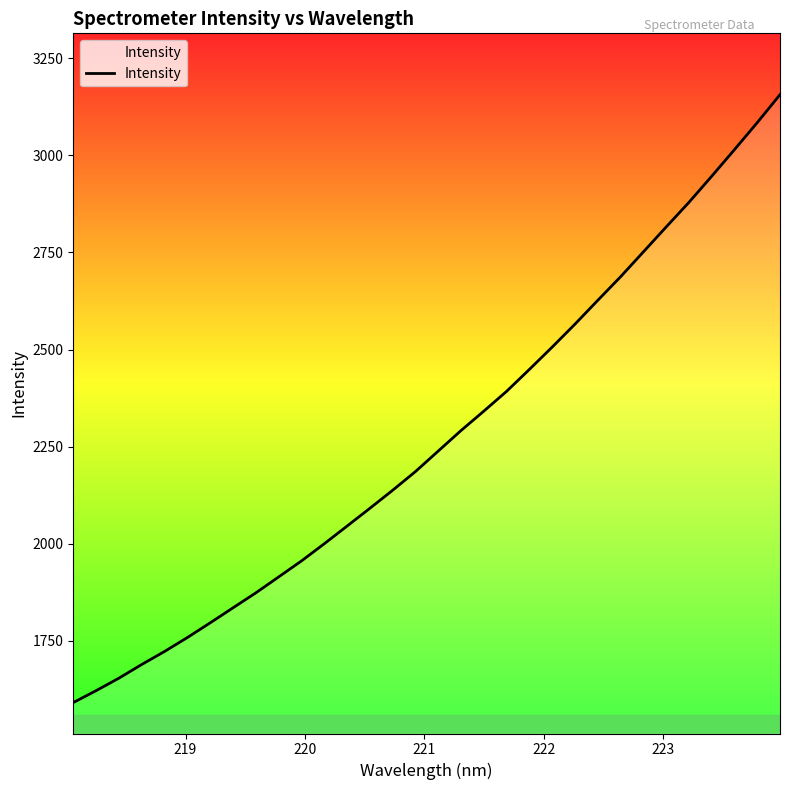

What is the smallest value displayed?

1591.5